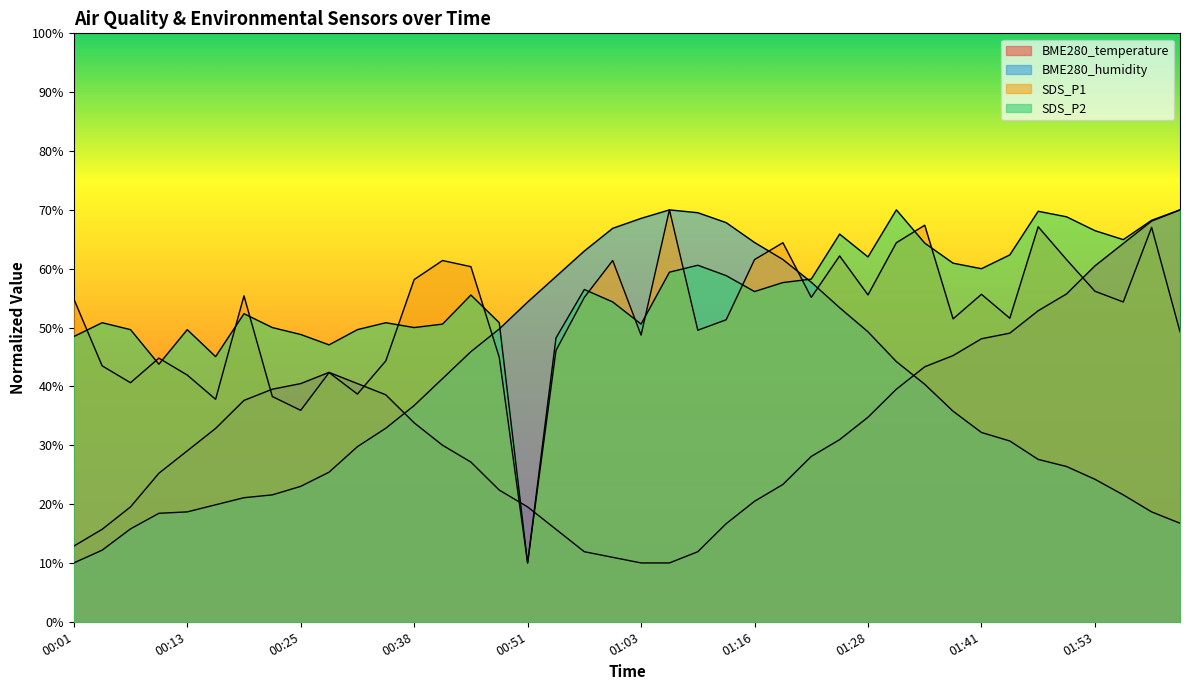

At which category does the chart reach its peak across all series?

02:02